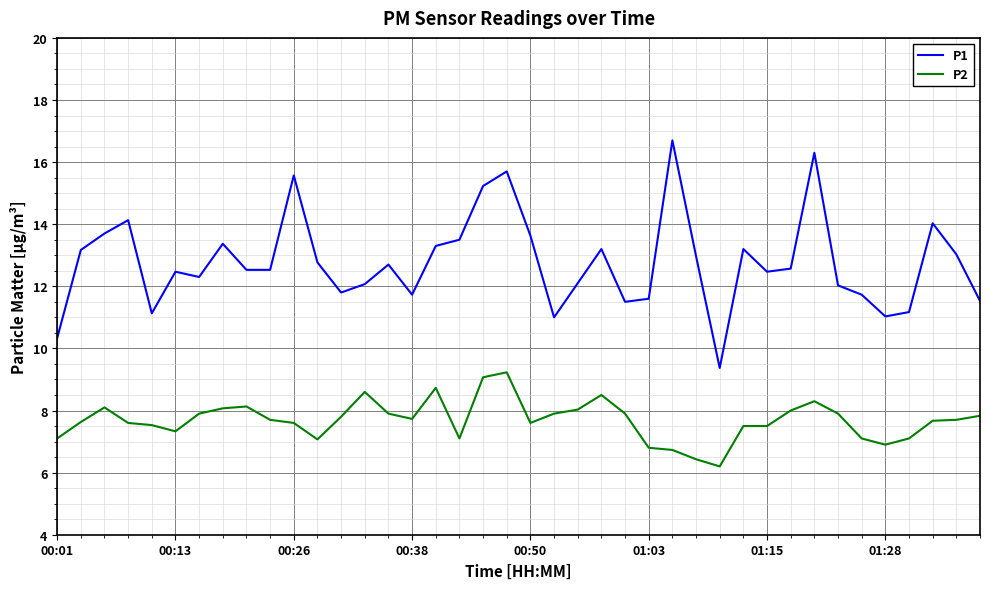

List the series in order of their overall mean, highest first.

P1, P2